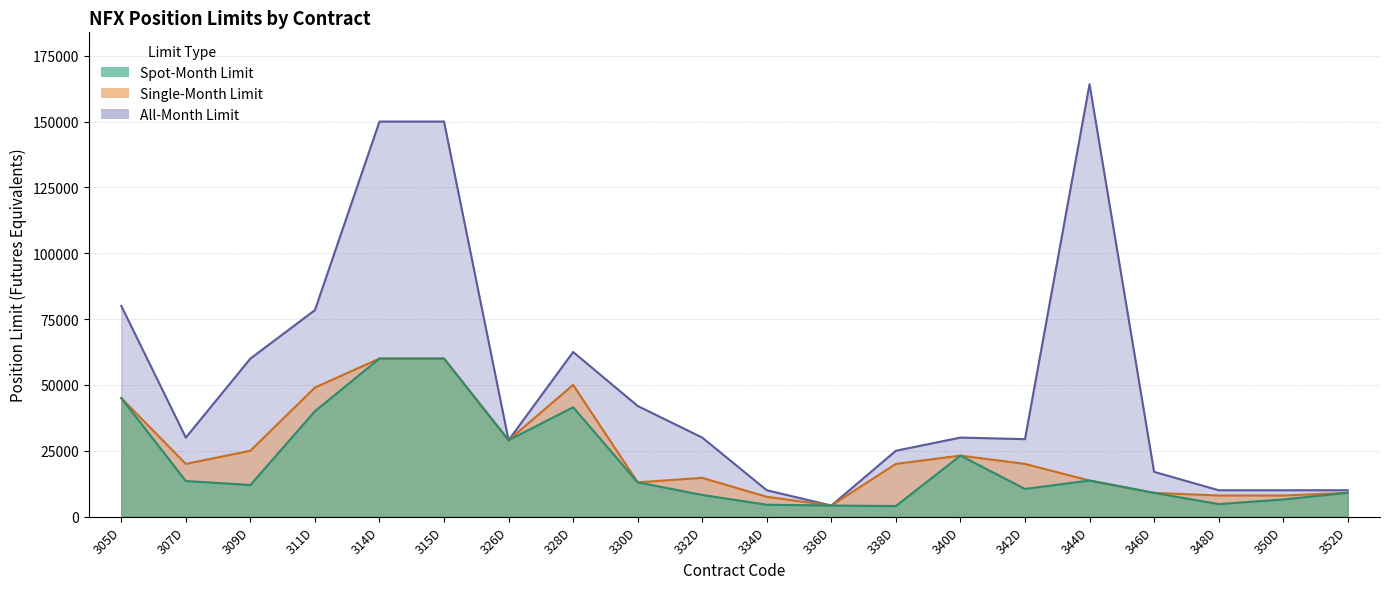

Reading left to right, transcribe all the data shown in this chart.

Spot-Month Limit: 305D=45000	307D=13500	309D=12000	311D=40000	314D=60000	315D=60000	326D=29000	328D=41500	330D=13000	332D=8200	334D=4501	336D=4196	338D=4001	340D=23148	342D=10500	344D=13681	346D=9001	348D=4750	350D=6497	352D=9001
Single-Month Limit: 305D=45000	307D=20000	309D=25000	311D=49000	314D=60000	315D=60000	326D=29000	328D=50000	330D=13000	332D=14700	334D=7504	336D=4196	338D=19999	340D=23148	342D=20000	344D=13681	346D=9001	348D=8003	350D=8003	352D=9001
All-Month Limit: 305D=80000	307D=30000	309D=60000	311D=78400	314D=150000	315D=150000	326D=29000	328D=62500	330D=42000	332D=30000	334D=10000	336D=4196	338D=24999	340D=30000	342D=29400	344D=164174	346D=16996	348D=10000	350D=10000	352D=10000